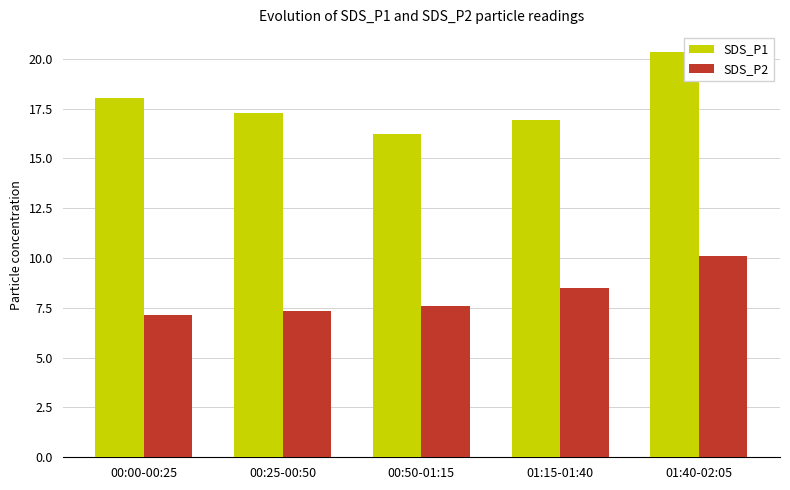

Is the value of SDS_P2 at 00:50-01:15 greater than the value of SDS_P1 at 00:25-00:50?

No